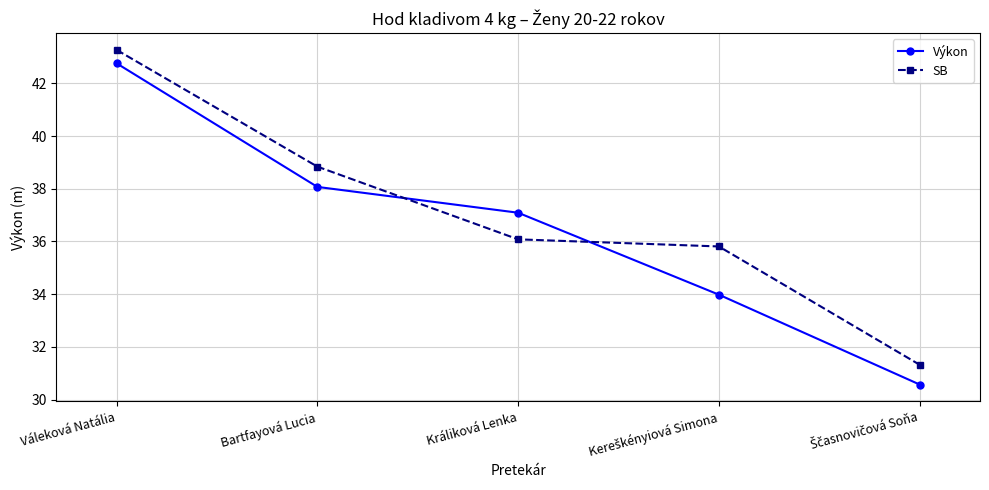

What is the difference between the highest and lowest values at Bartfayová Lucia?

0.8